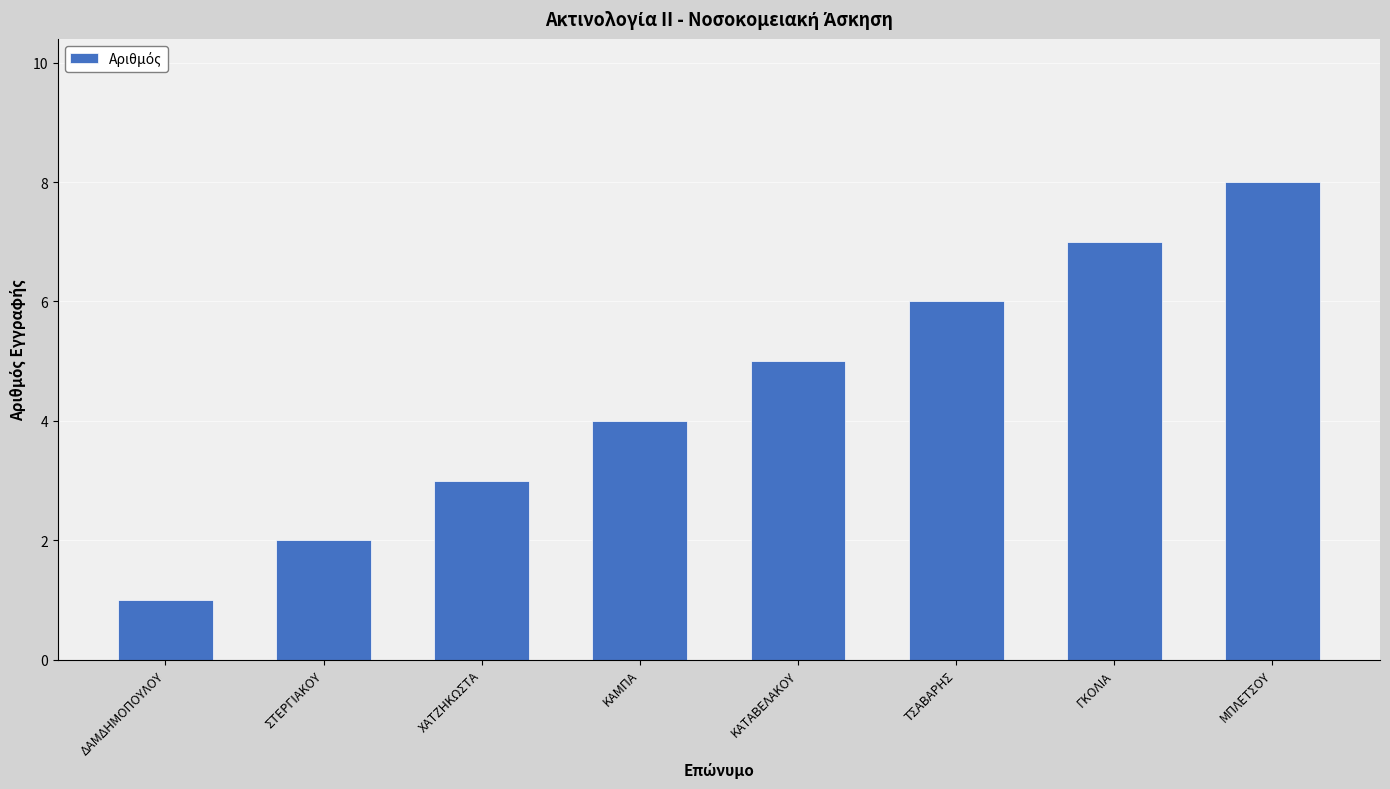

Is it true that the value at ΜΠΛΕΤΣΟΥ is 14?

False